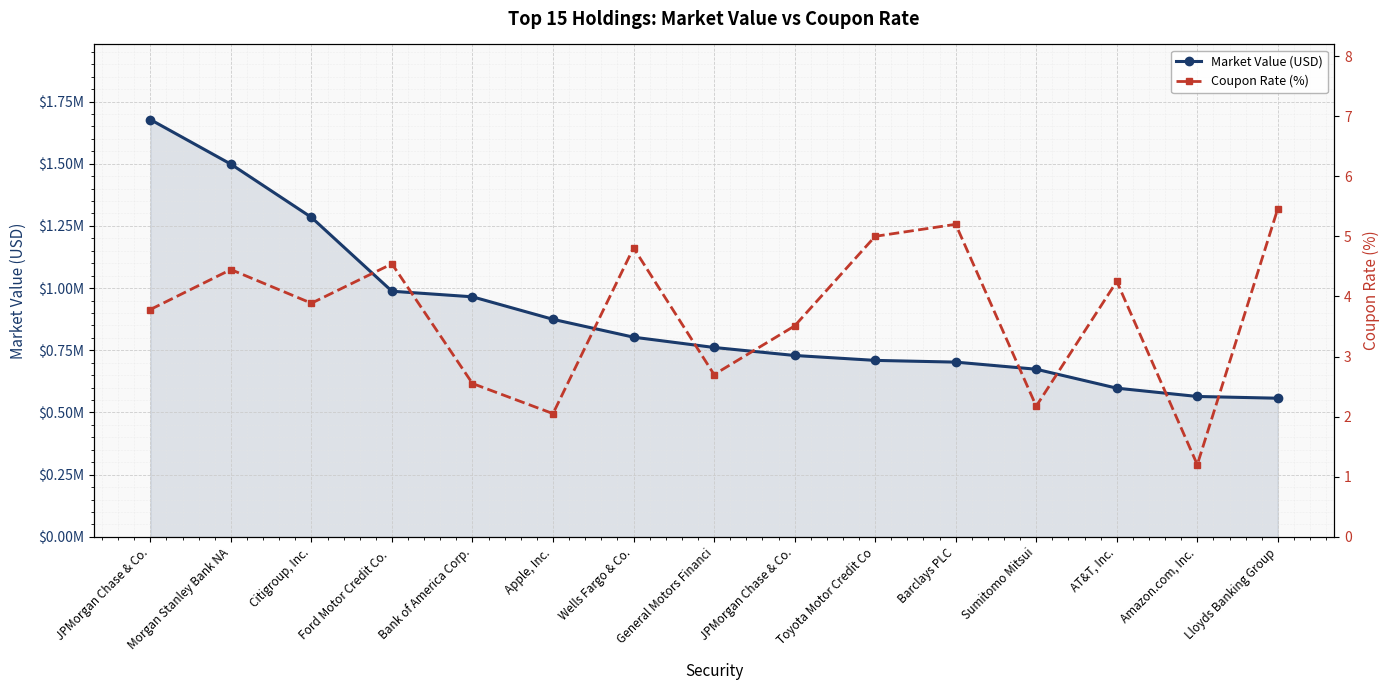

The Market Value (USD) series shows 256252.9 at General Motors Financi. True or false?

False